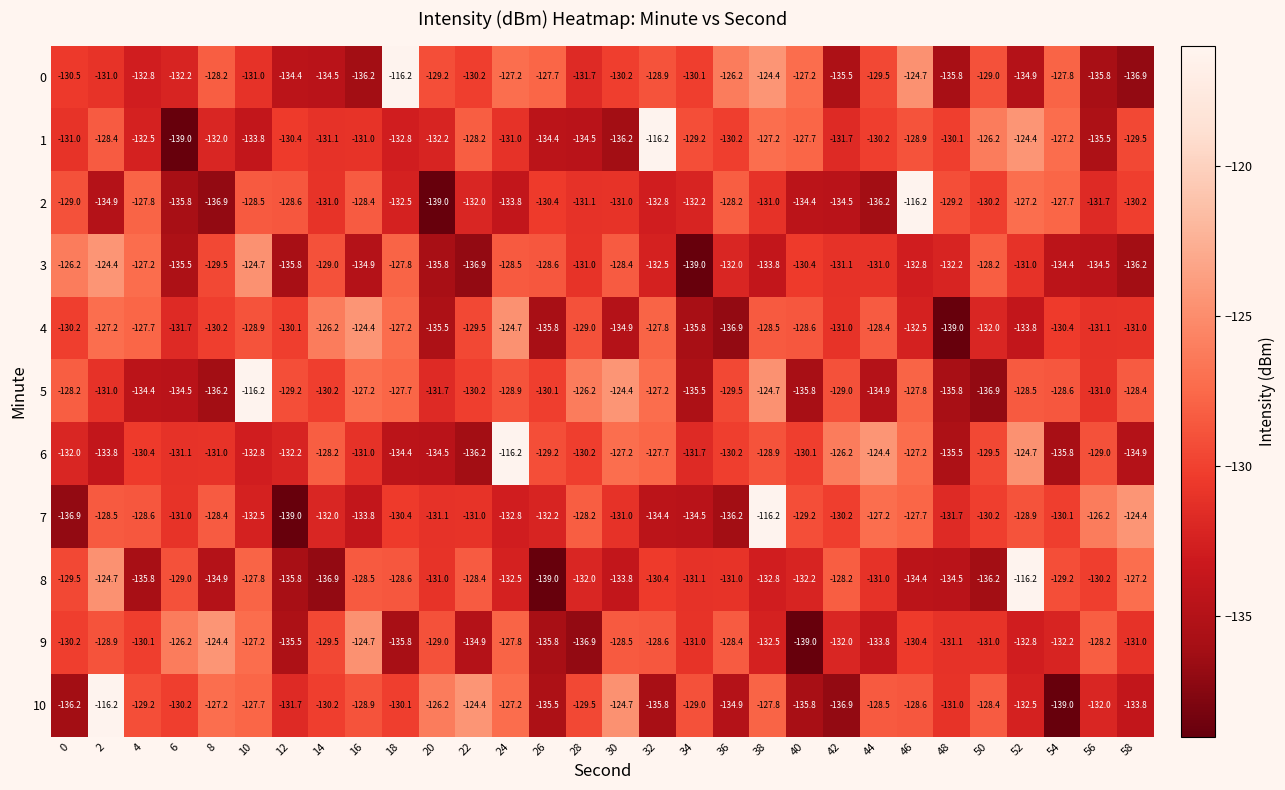

Which series changed the most between 8 and 34?

3